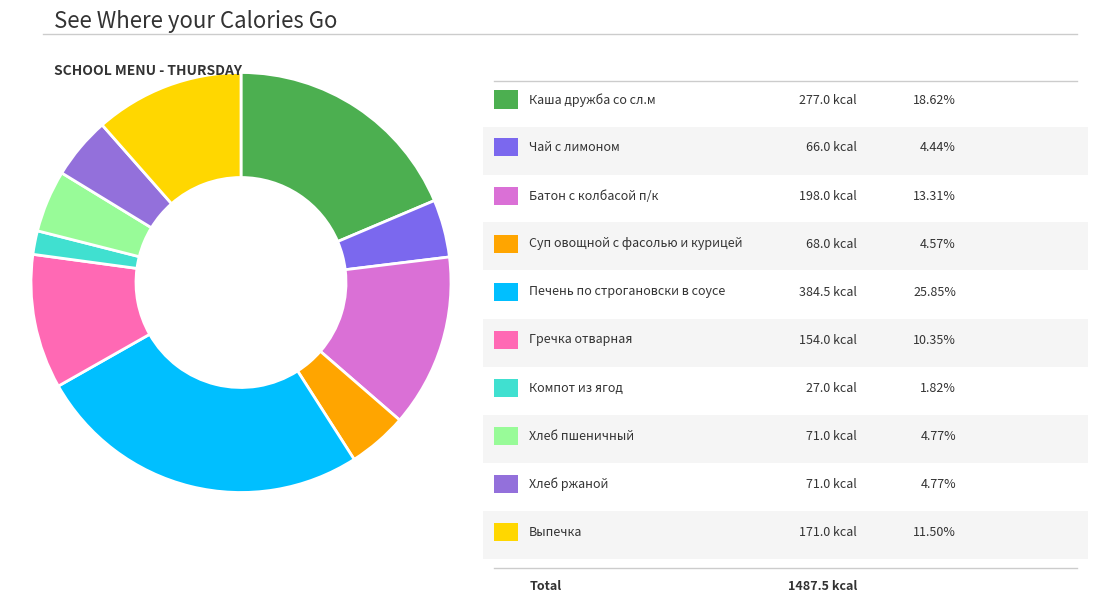

How many slices are in this pie chart?

10